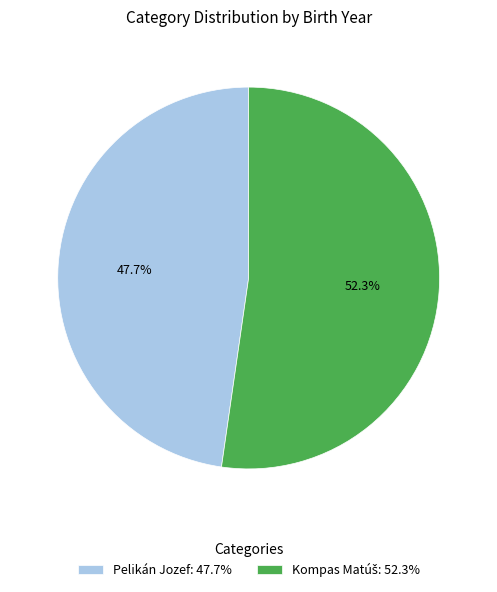

Does any single category account for the majority?

Yes